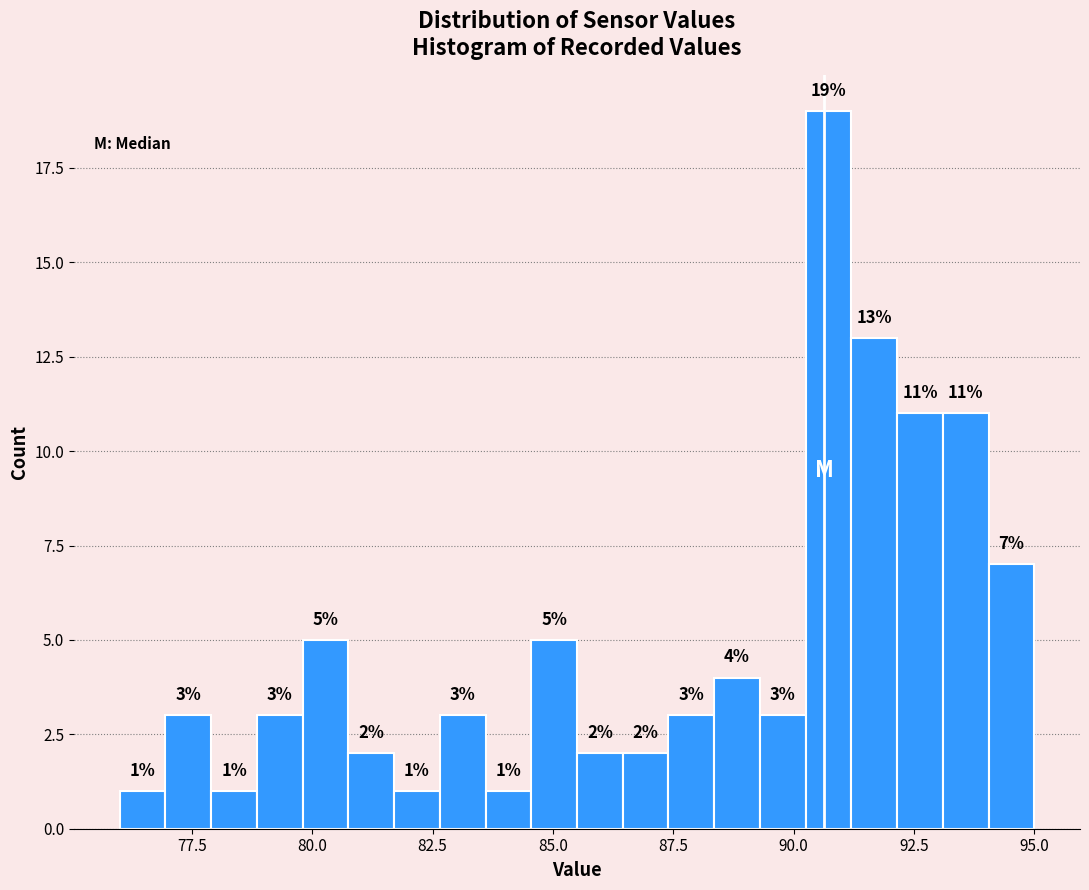

Read against the x-axis, roughly where is the centre of the tallest bar?

90.5